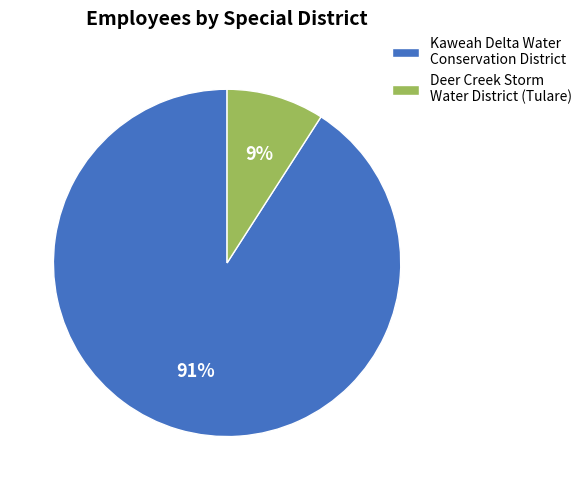

To the nearest percent, what percentage of the pie is Kaweah Delta Water Conservation District?

91%